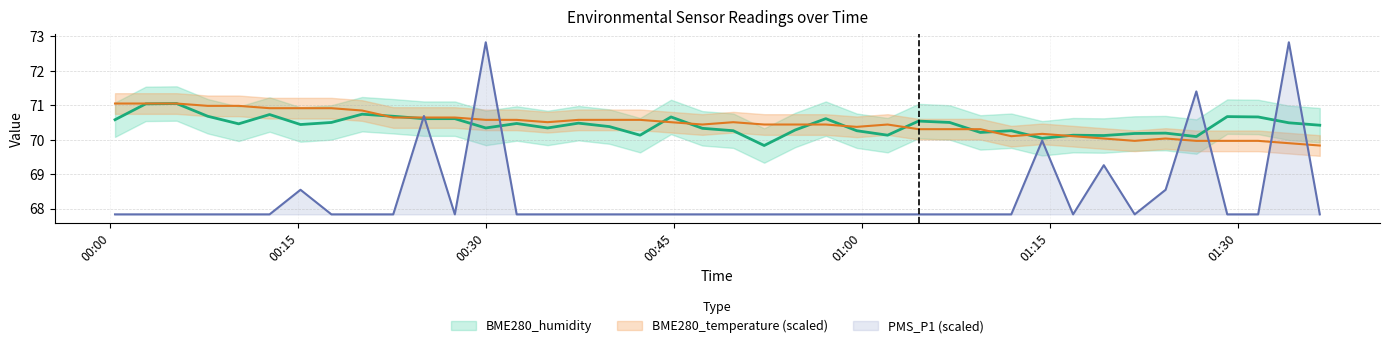

How many series are shown in this chart?

3